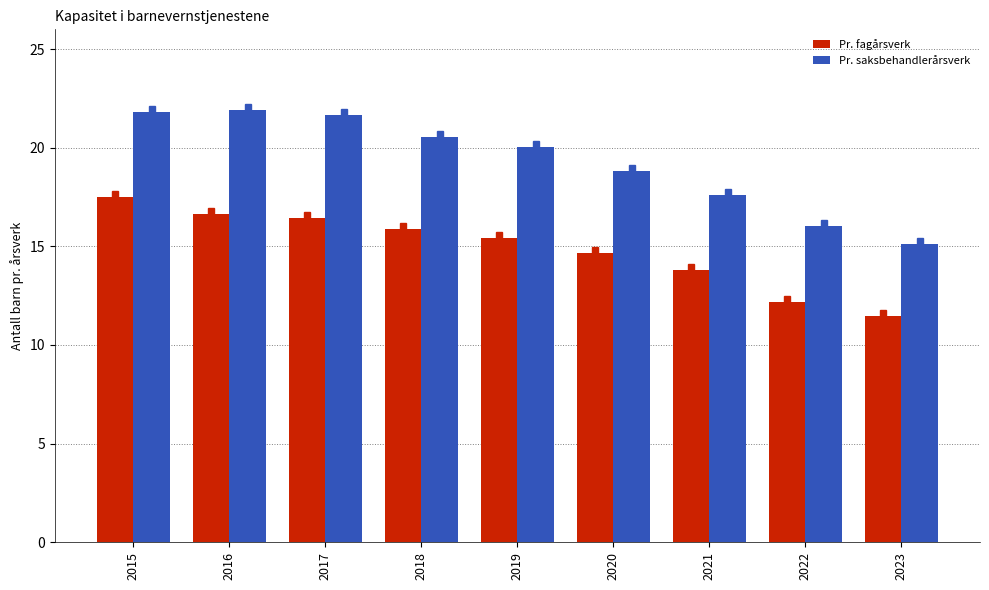

What are all the series names shown in the legend?

Pr. fagårsverk, Pr. saksbehandlerårsverk